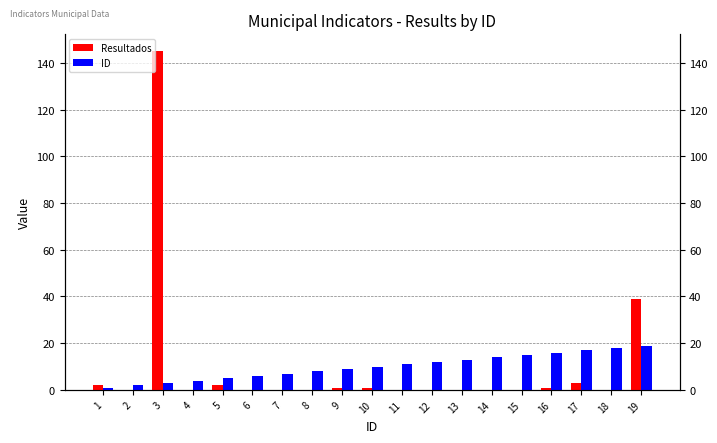

The Resultados series shows 68 at 2. True or false?

False